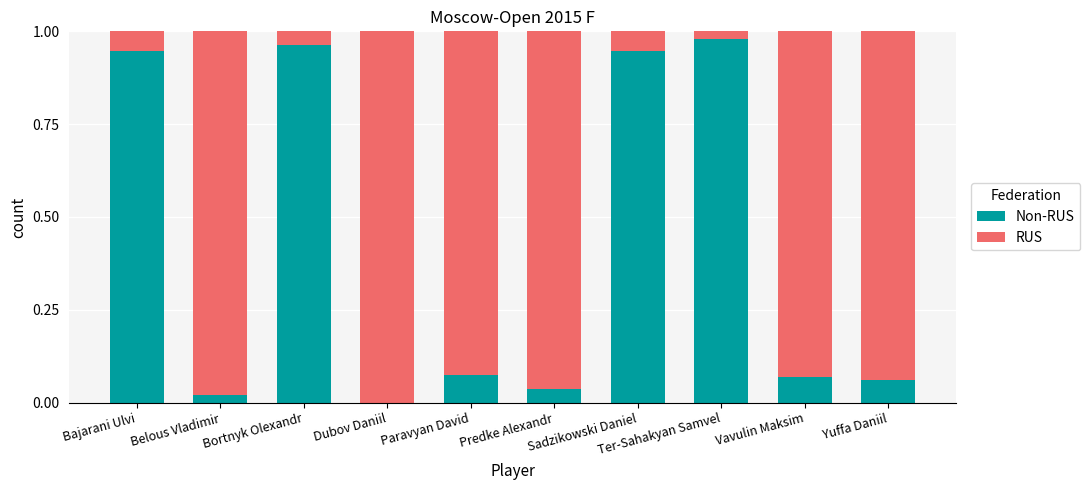

At which label is Non-RUS closest to 0?

Dubov Daniil